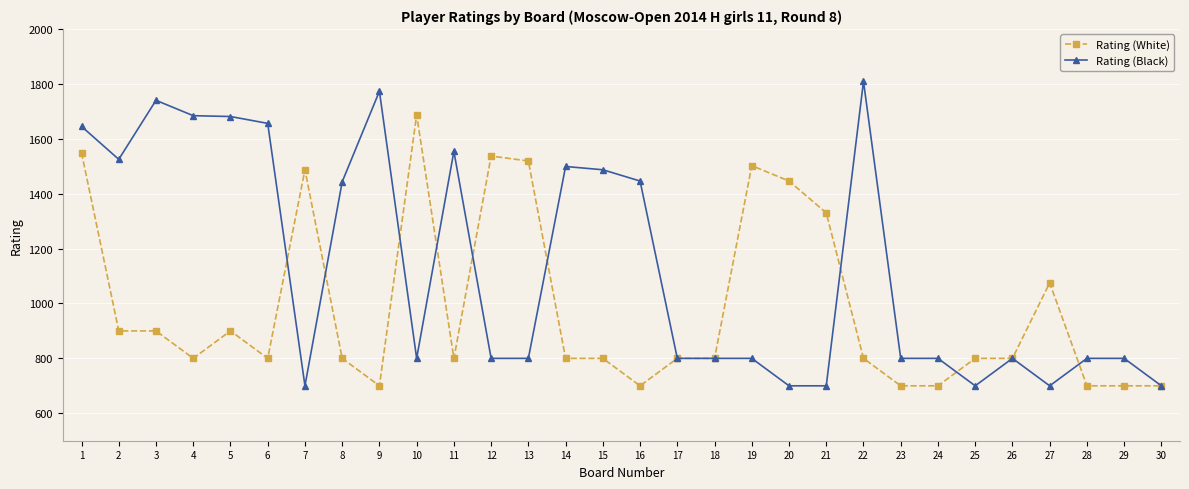

What is the total value across all series at 28?

1500